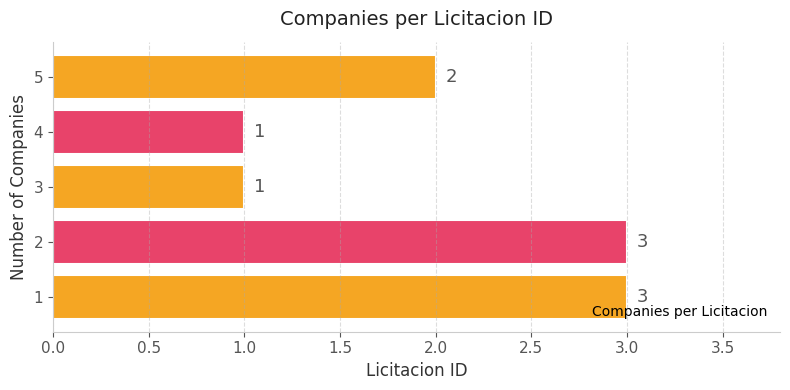

Reading bottom to top, extract all data points from this chart.

1=3	2=3	3=1	4=1	5=2